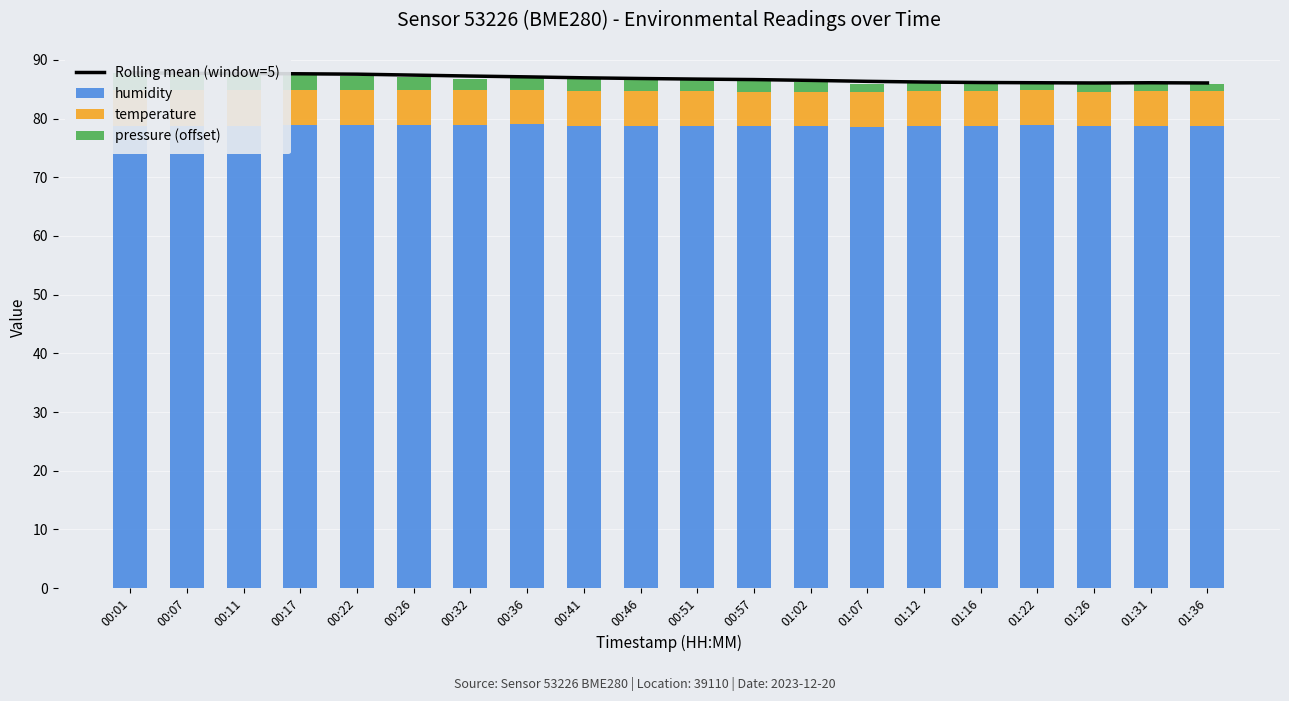

At which label does Rolling mean (window=5) reach its minimum?

01:26